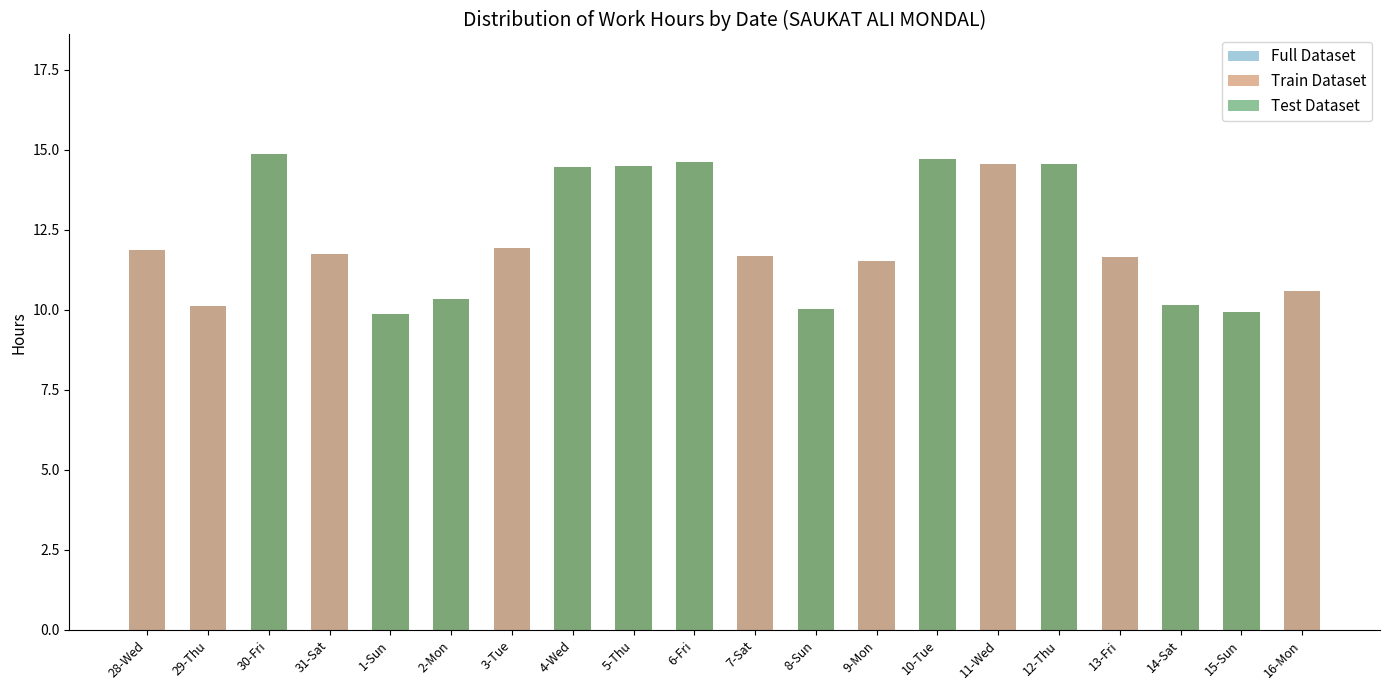

At how many categories does at least one series exceed 2?

20